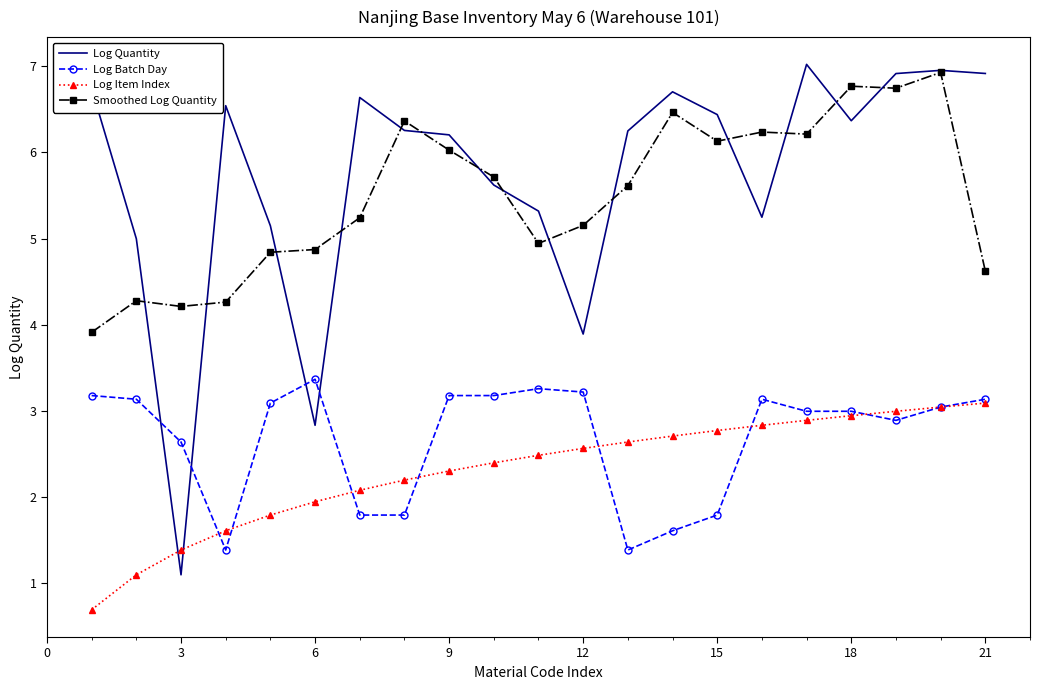

Which series has the largest range (max minus min)?

Log Quantity